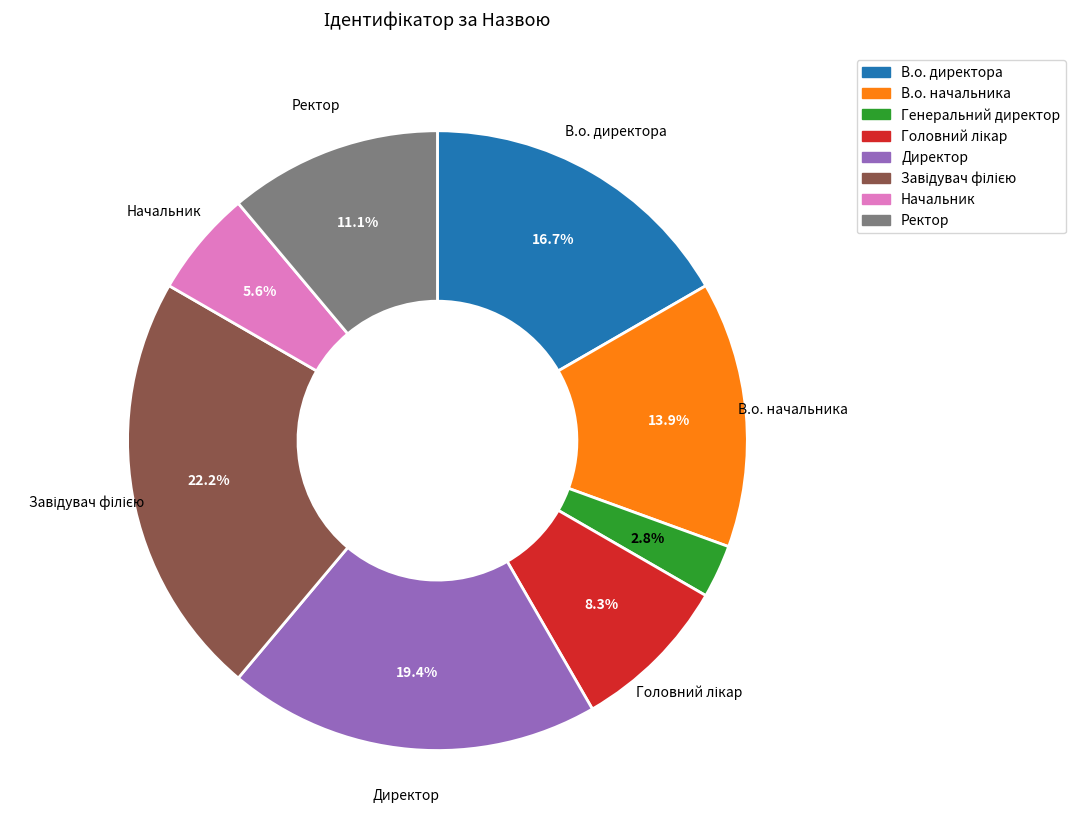

What is the ratio of the value at Начальник to the value at В.о. директора?

0.3